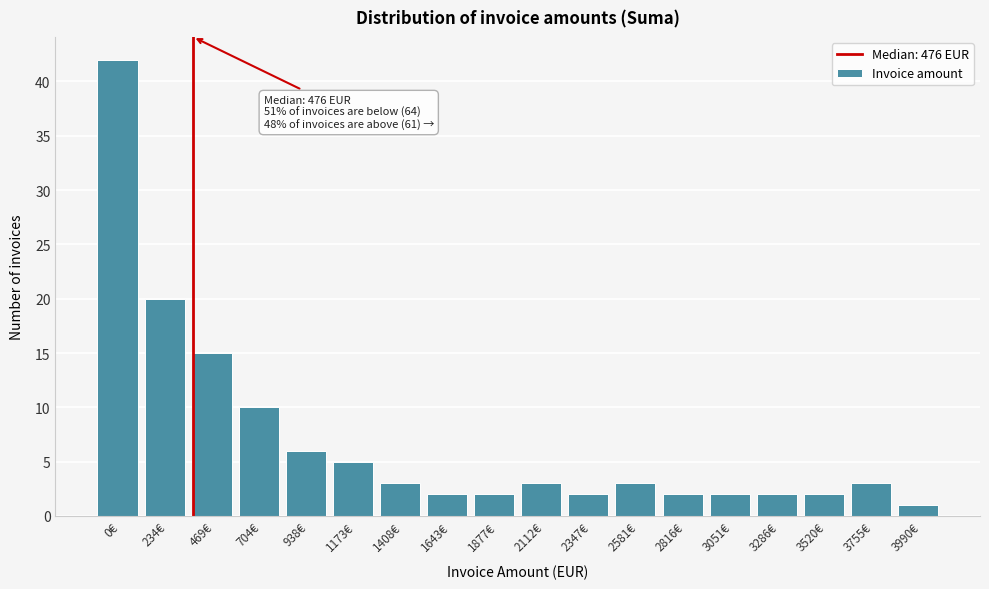

Reading left to right, list all the values displayed in this chart.

42	20	15	10	6	5	3	2	2	3	2	3	2	2	2	2	3	1